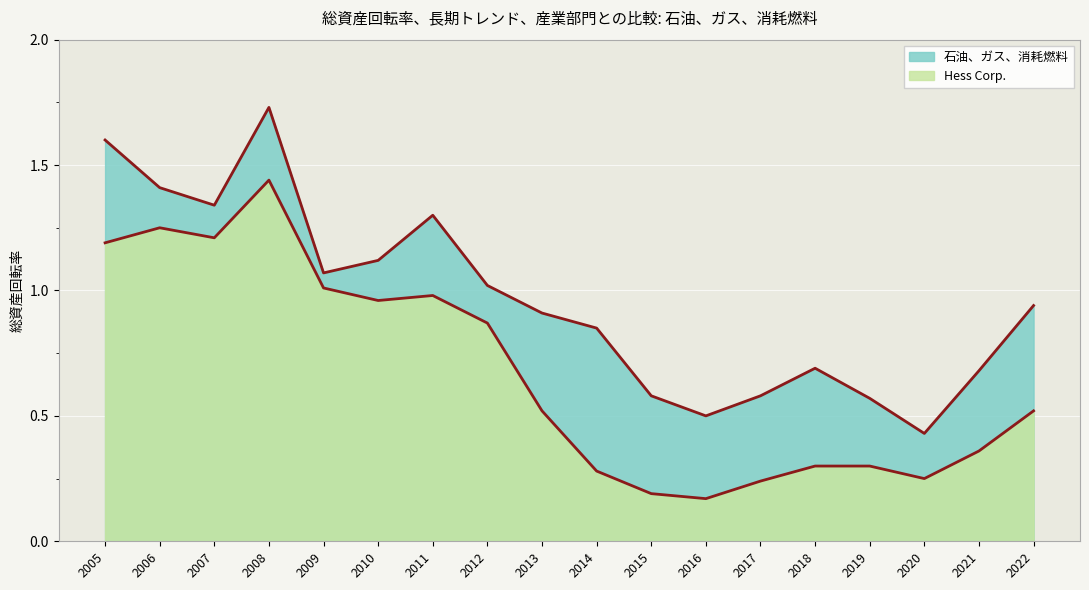

Which series has the largest range (max minus min)?

石油、ガス、消耗燃料